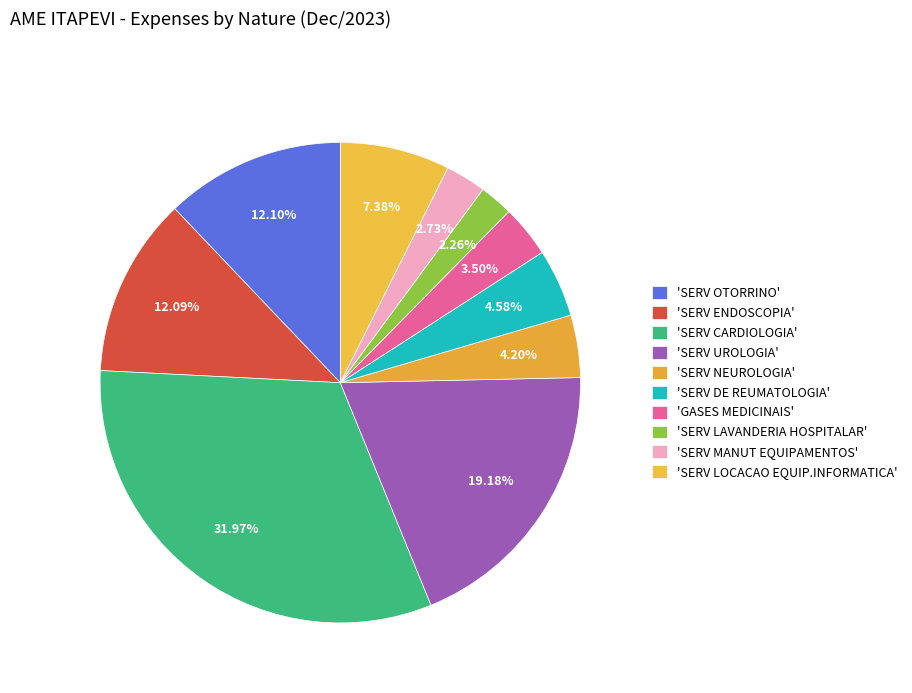

Is there a majority slice in this chart?

No